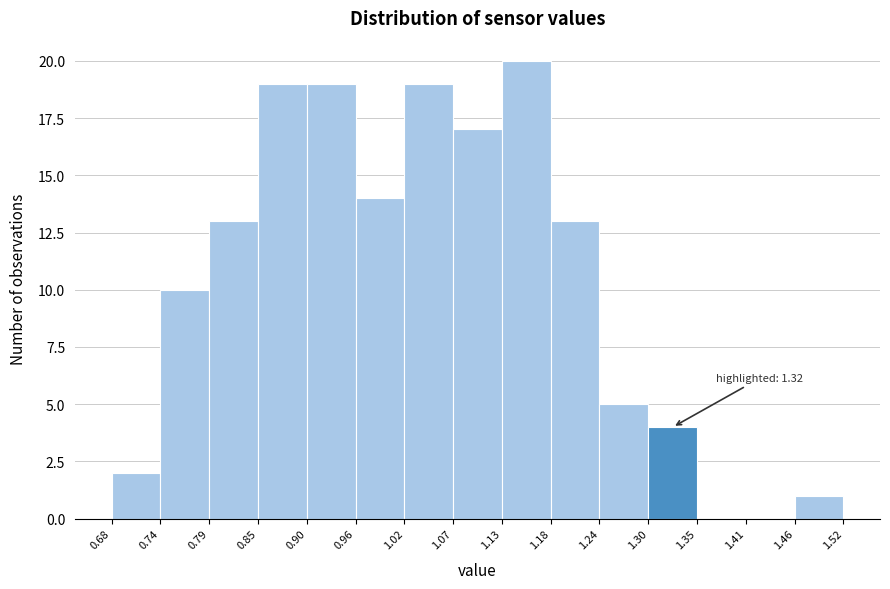

Which range on the x-axis has the tallest bar?

1.13 to 1.18